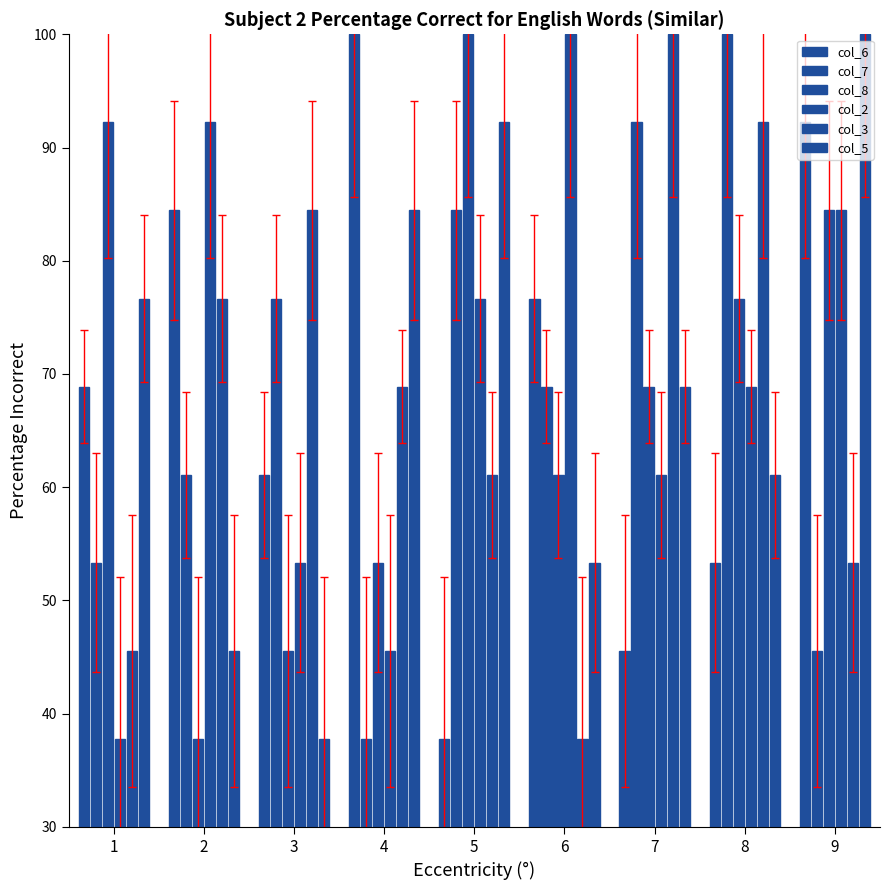

How many data points in col_3 are above 68?

5